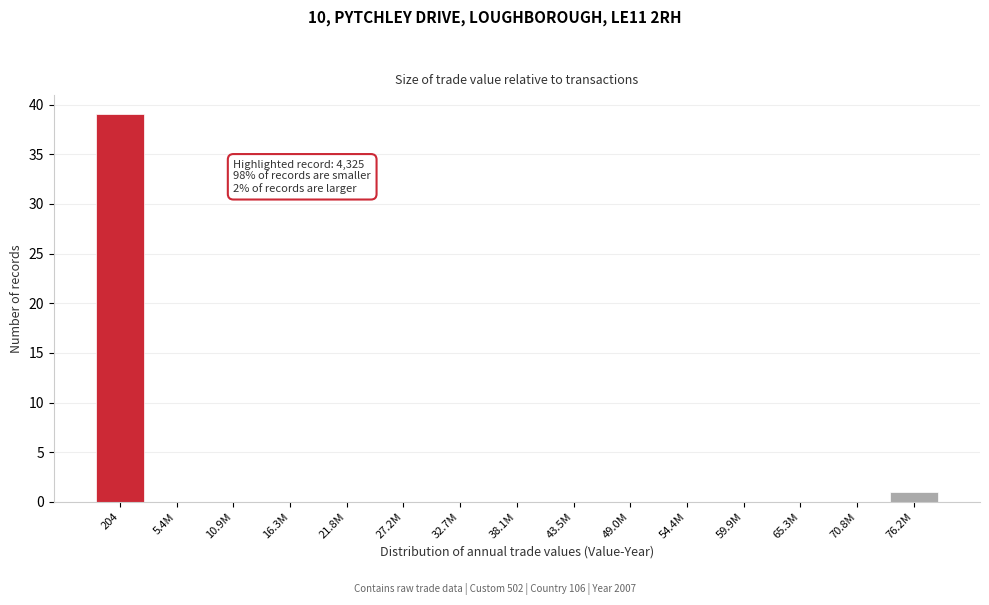

Reading left to right, list all the values displayed in this chart.

204=39	5.4M=0	10.9M=0	16.3M=0	21.8M=0	27.2M=0	32.7M=0	38.1M=0	43.5M=0	49.0M=0	54.4M=0	59.9M=0	65.3M=0	70.8M=0	76.2M=1